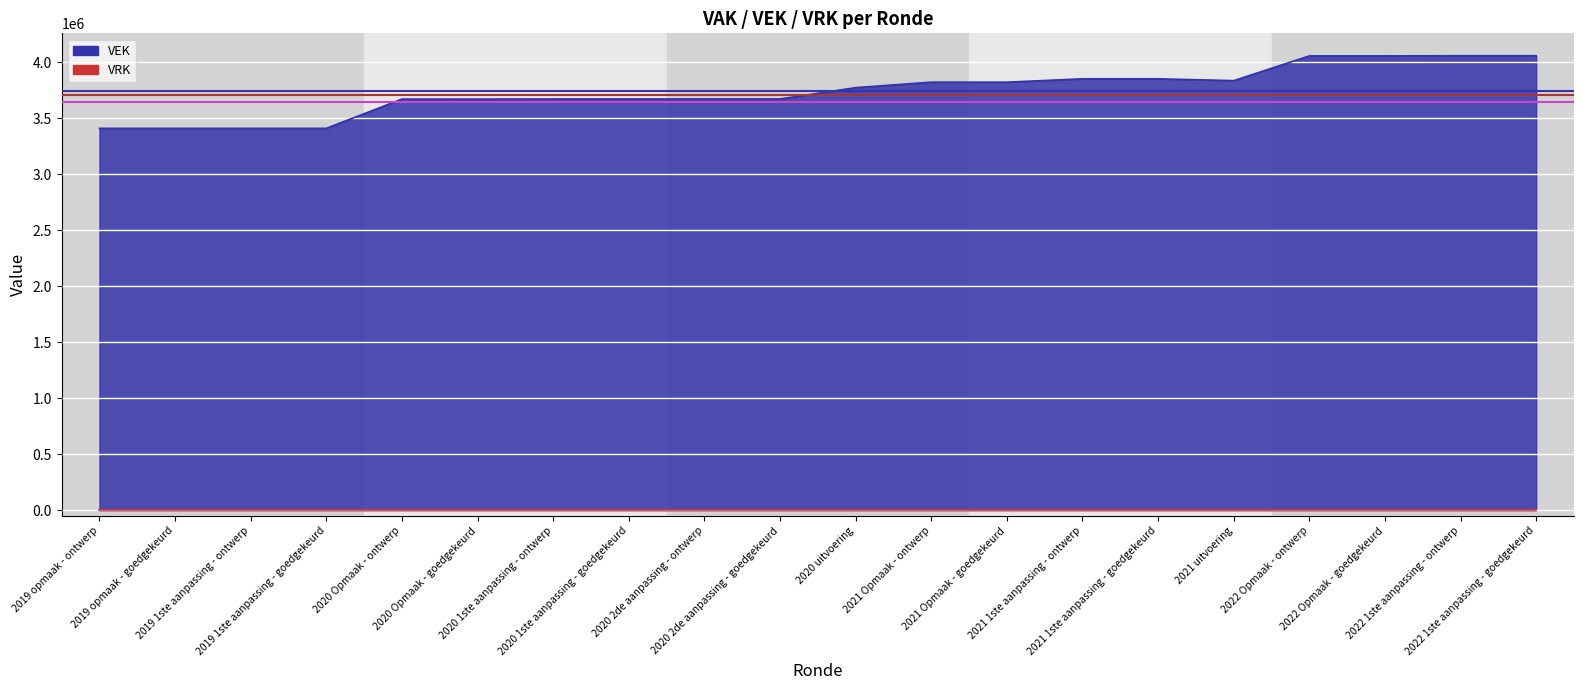

What is the label of the 1st point from the left?

2019 opmaak - ontwerp